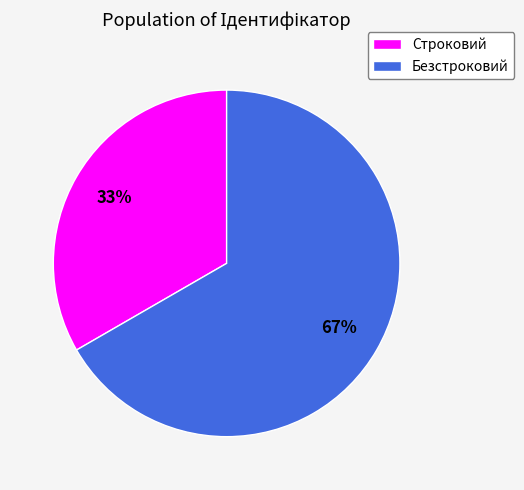

To the nearest percent, what is the average slice percentage?

50%